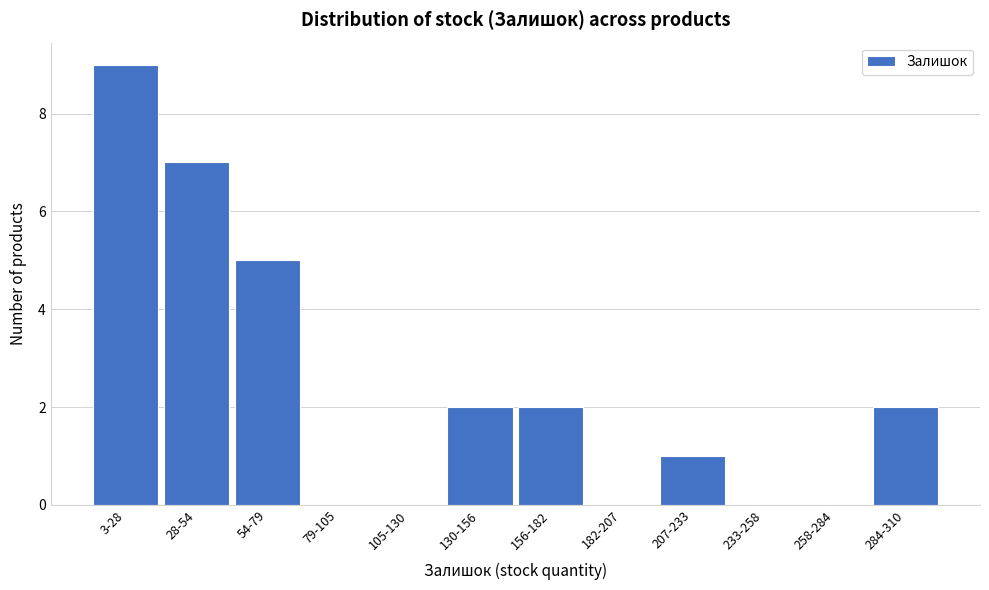

Reading right to left, list all the values displayed in this chart.

284-310=2	258-284=0	233-258=0	207-233=1	182-207=0	156-182=2	130-156=2	105-130=0	79-105=0	54-79=5	28-54=7	3-28=9